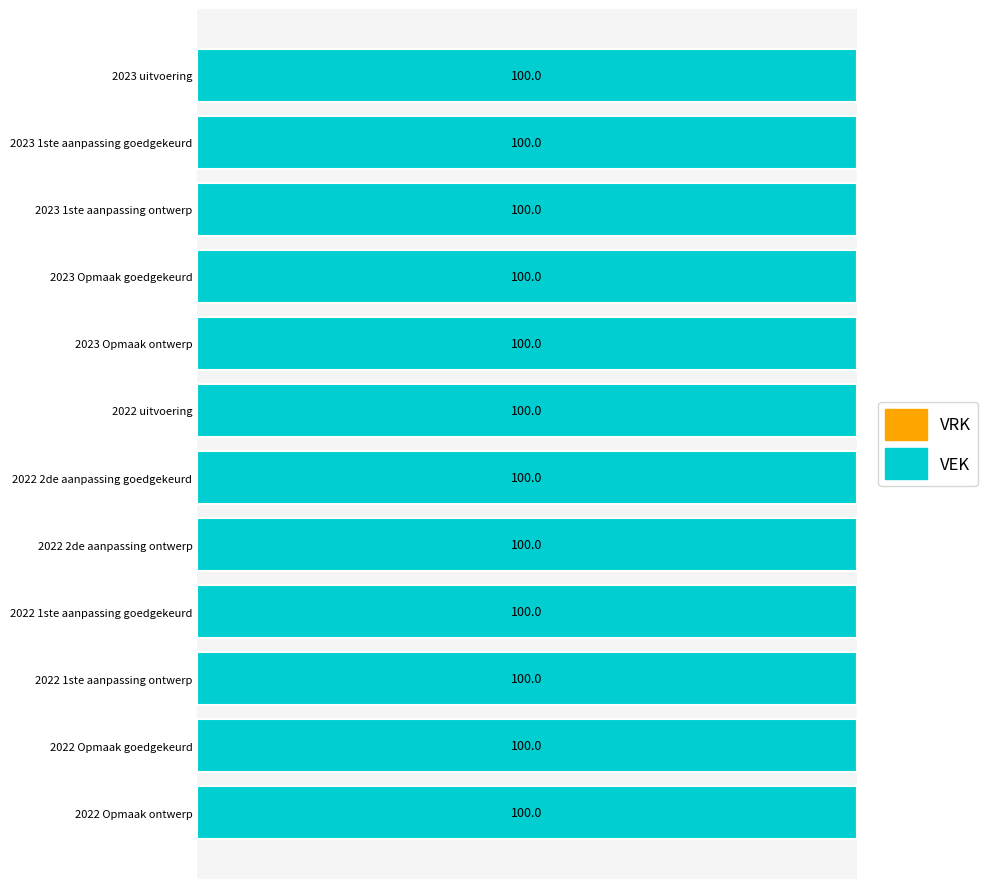

What position from the left is 2022 Opmaak goedgekeurd?

11